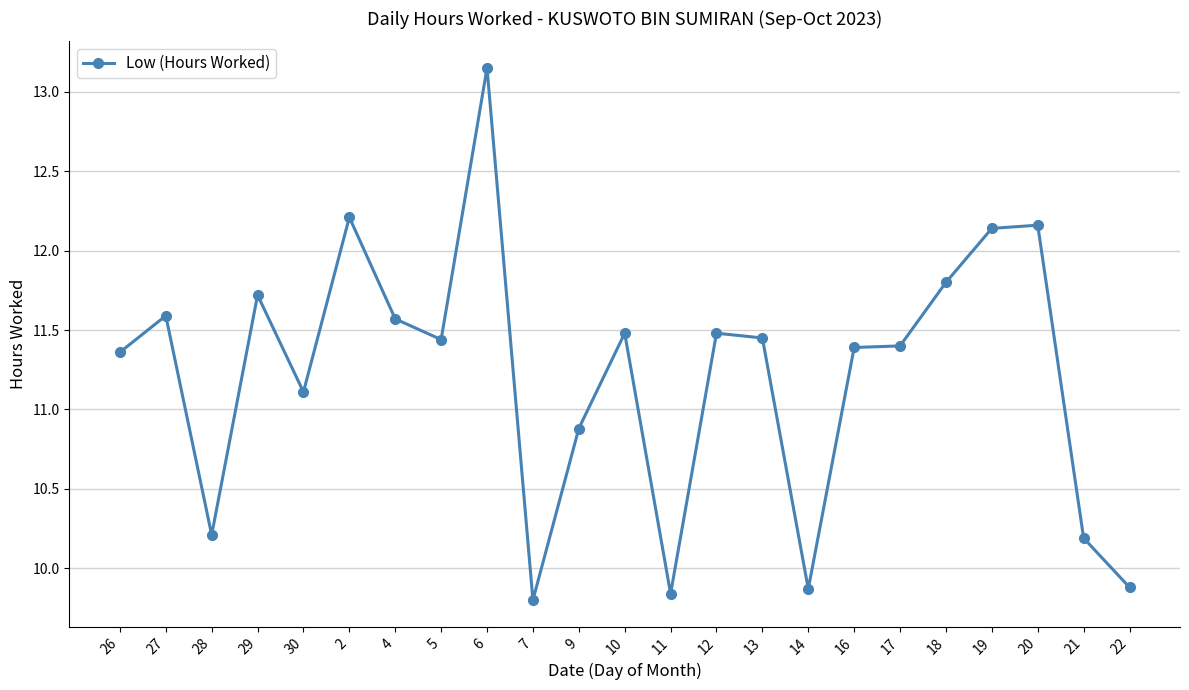

At which category does the chart reach its peak across all series?

6